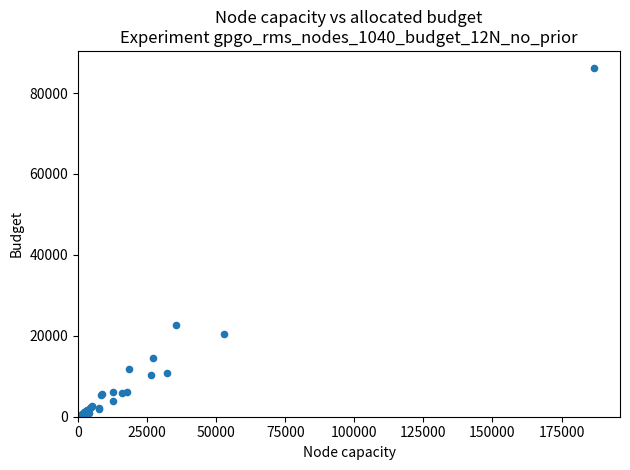

What Y value in the scatter plot is closest to 43228?

22600